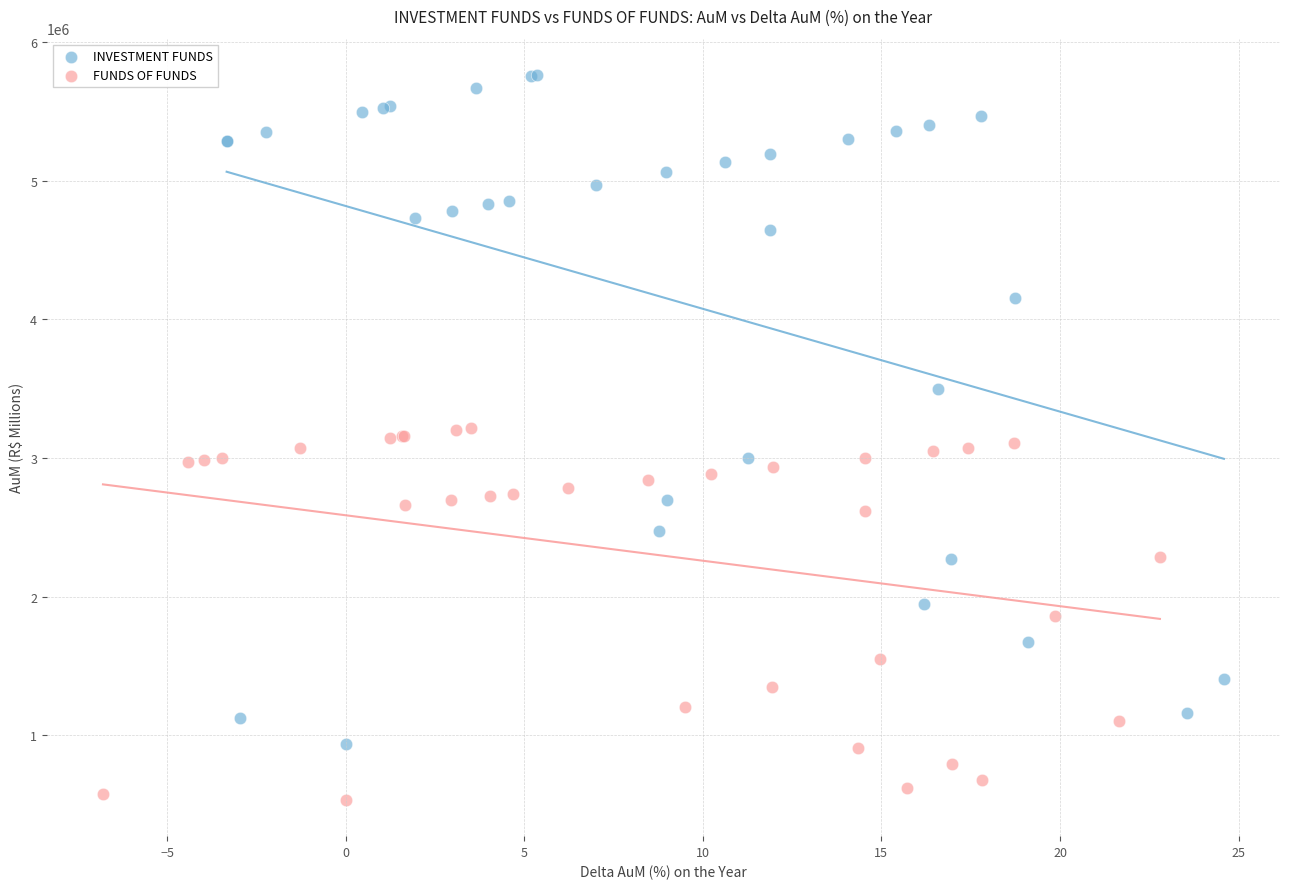

Which series contains the highest Y value?

INVESTMENT FUNDS